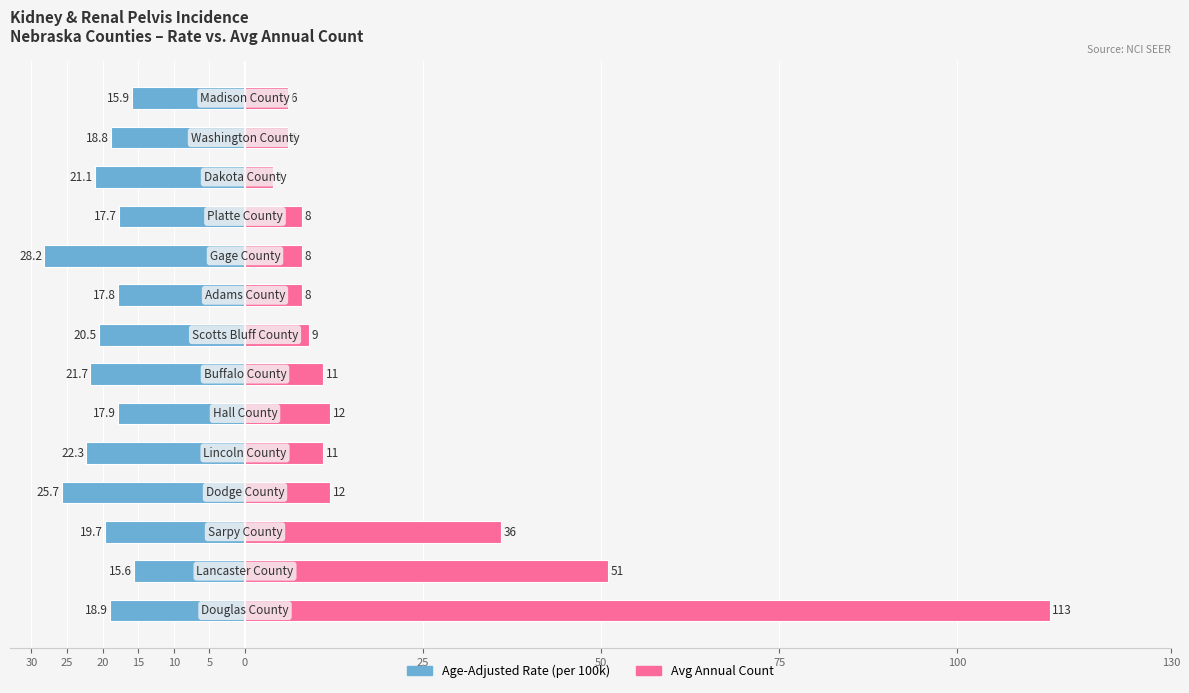

How many data points in Age-Adjusted Rate are above -18?

5